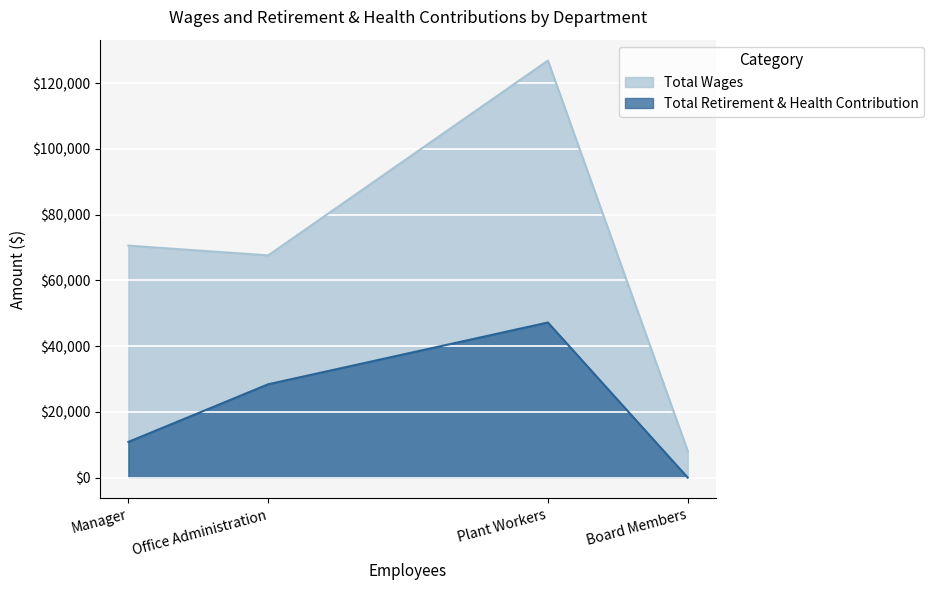

Which series has the largest range (max minus min)?

Total Wages